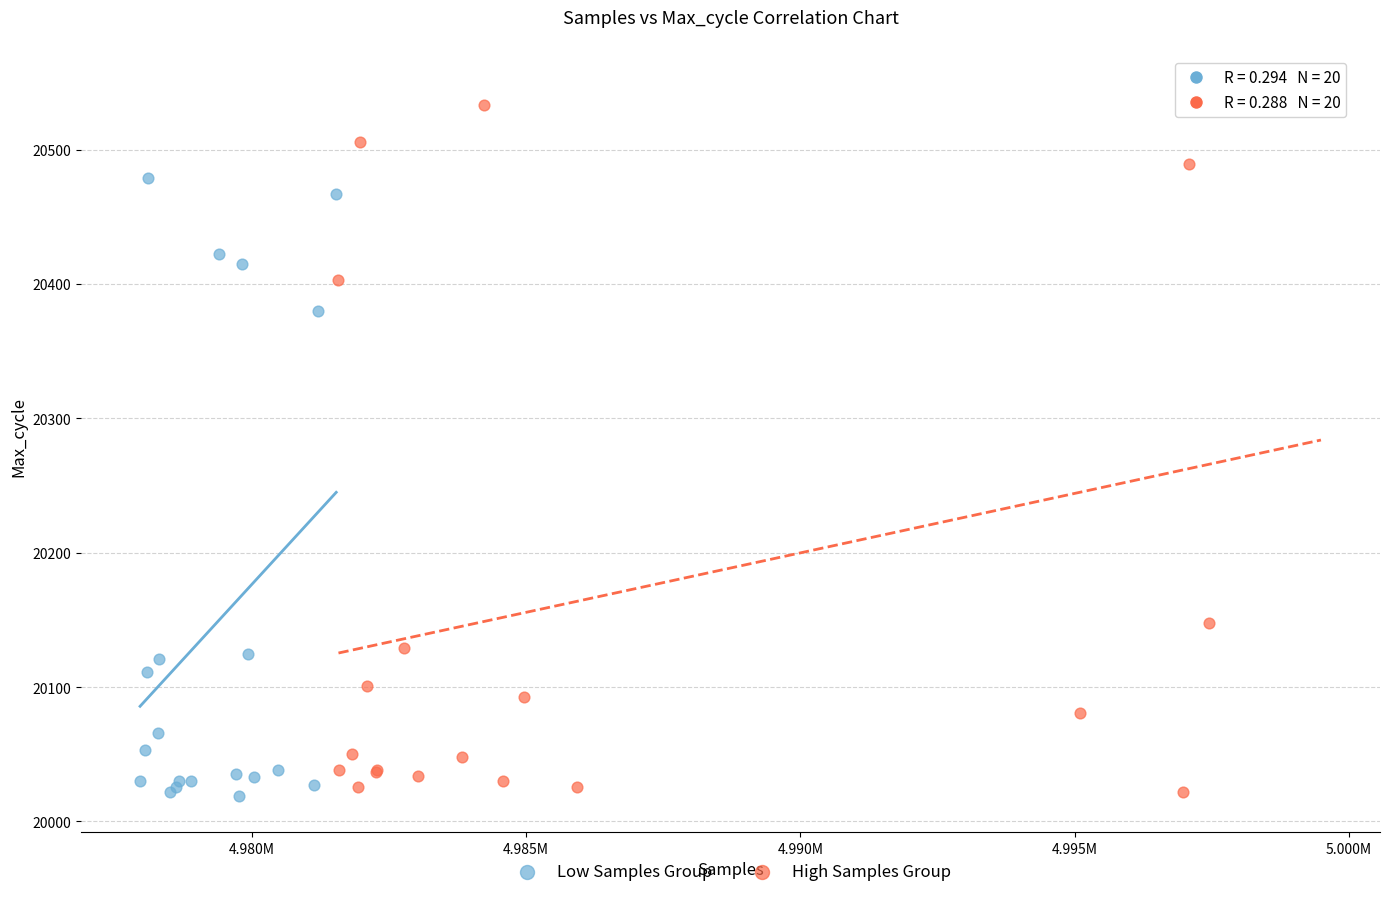

Which series reaches the maximum Y coordinate?

High Samples Group